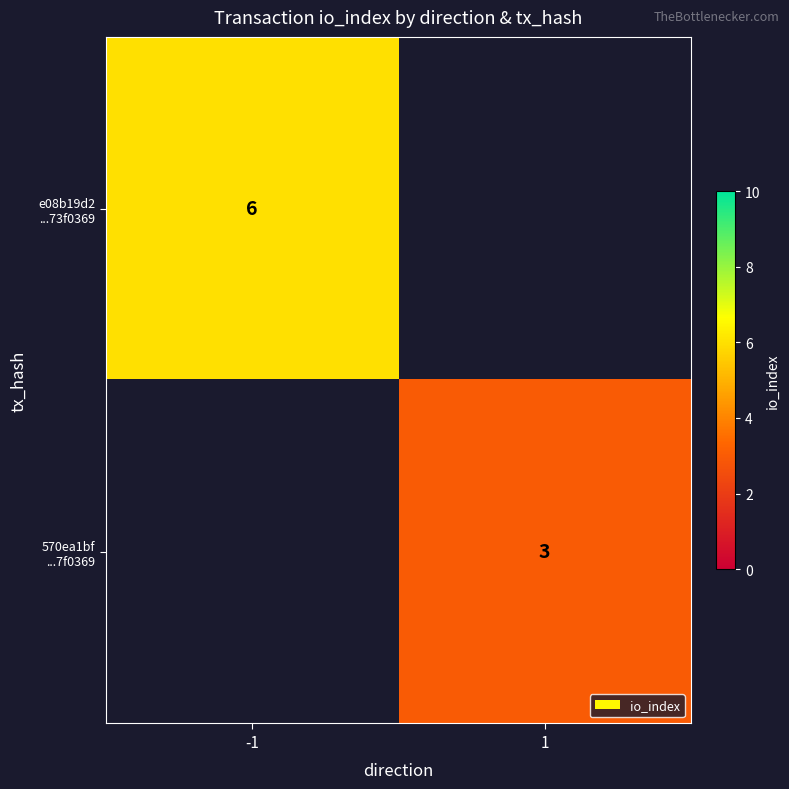

What is the greatest value displayed?

6.0